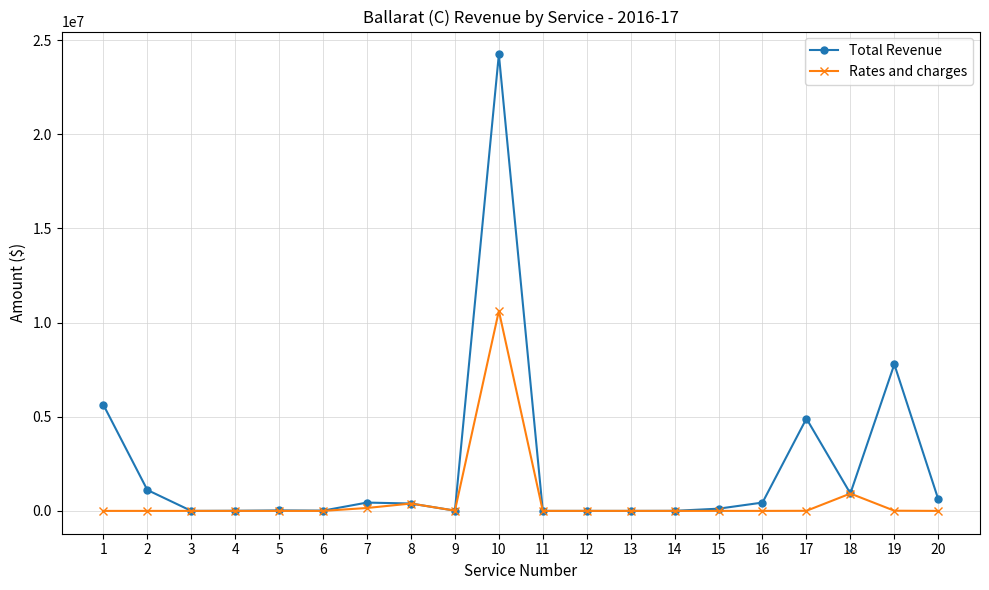

The value of Total Revenue at 13 is -10191074. True or false?

False